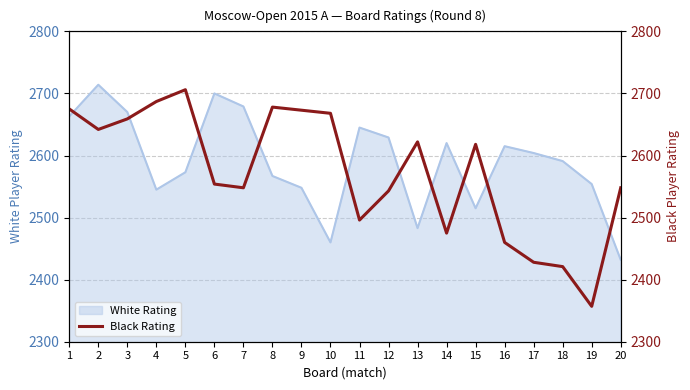

The value of White Rating at 9 is 2548. True or false?

True